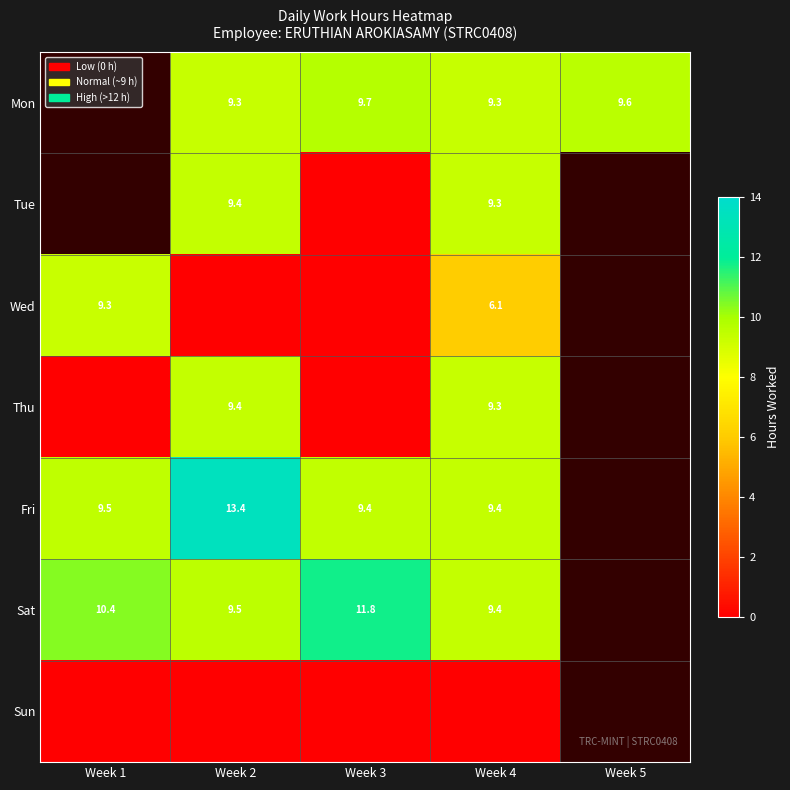

What is the total value across all series at Week 3?

30.9